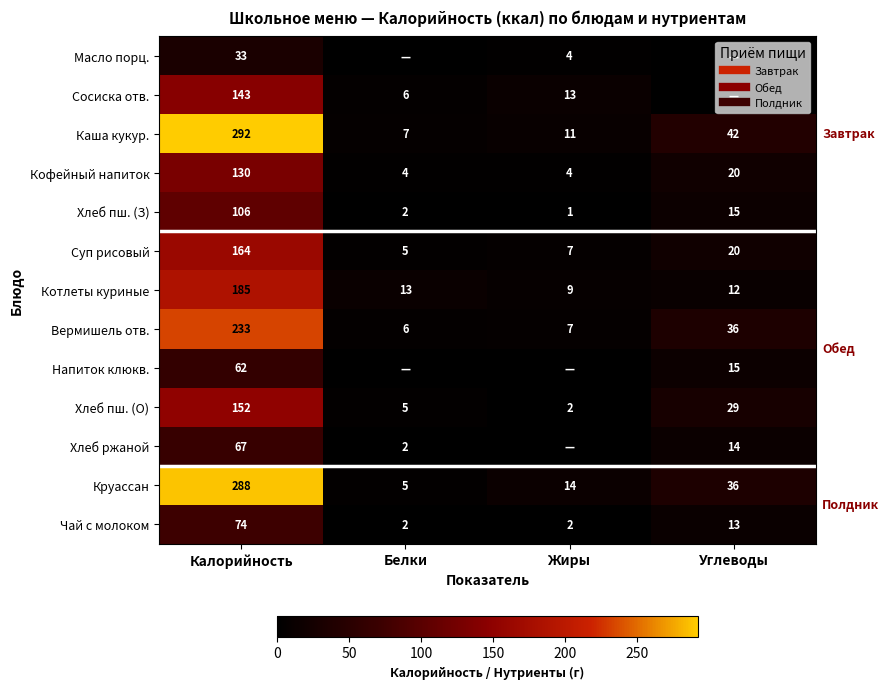

The value of Напиток клюкв. at Углеводы is 24. True or false?

False